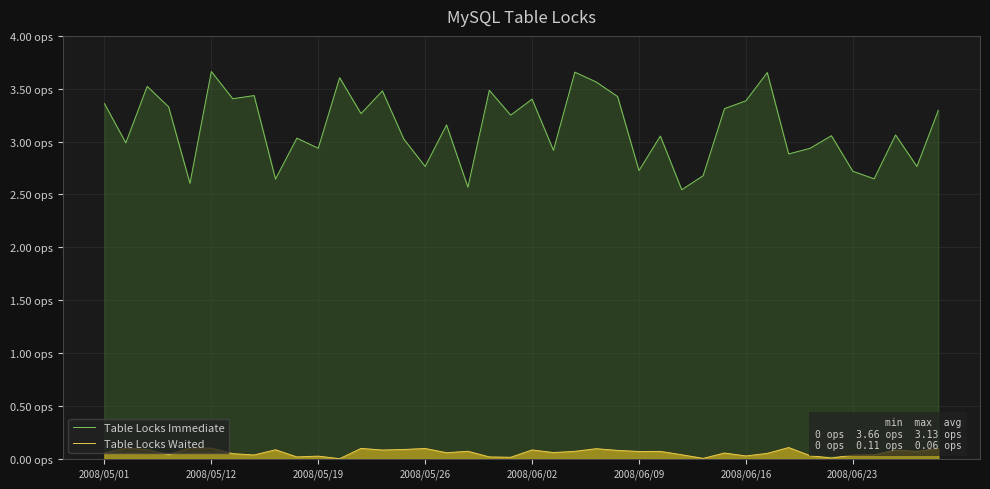

What are all the series names shown in the legend?

Table Locks Immediate, Table Locks Waited